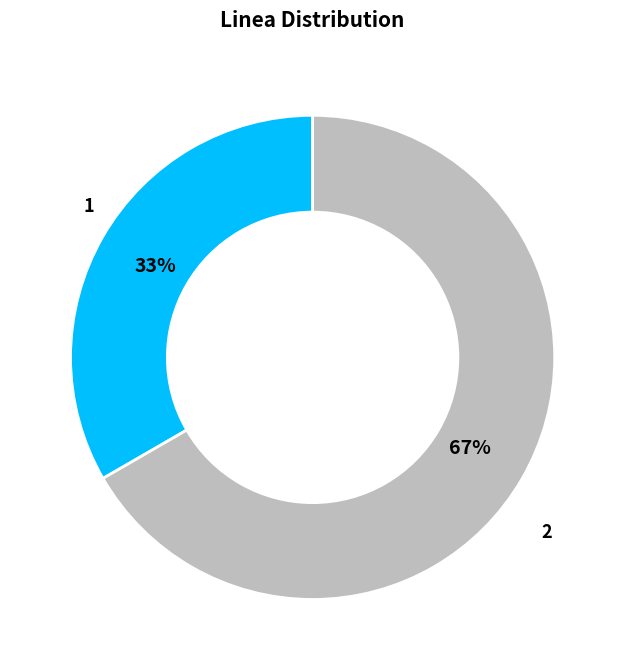

Which category has the smallest portion of the pie?

1